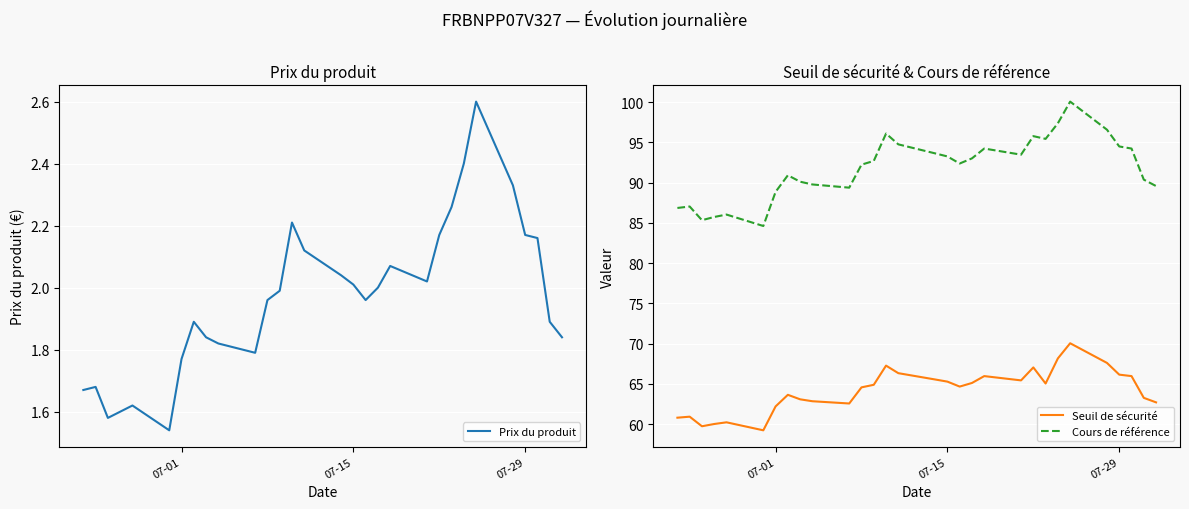

The Cours de référence series shows 139.9 at 07-01. True or false?

False